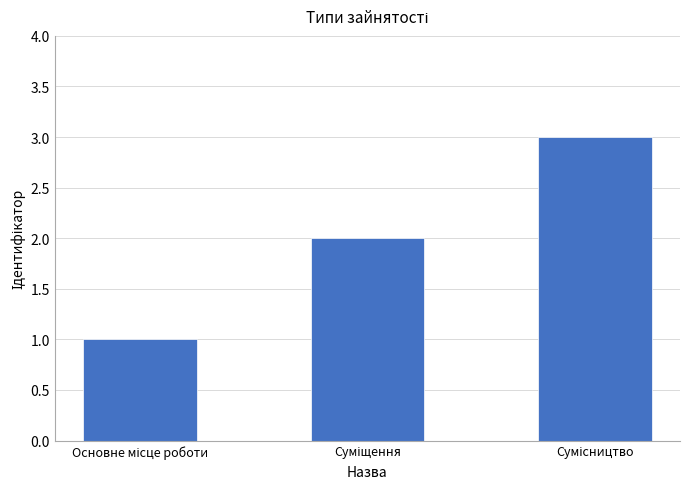

What is the sum of all values?

6